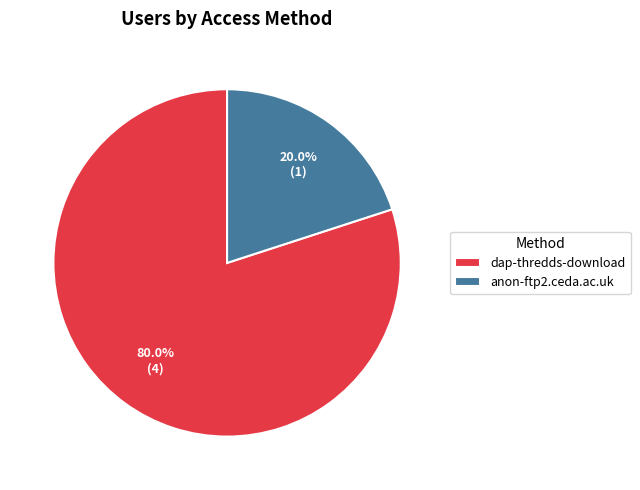

Is the sum of anon-ftp2.ceda.ac.uk and dap-thredds-download greater than half?

Yes